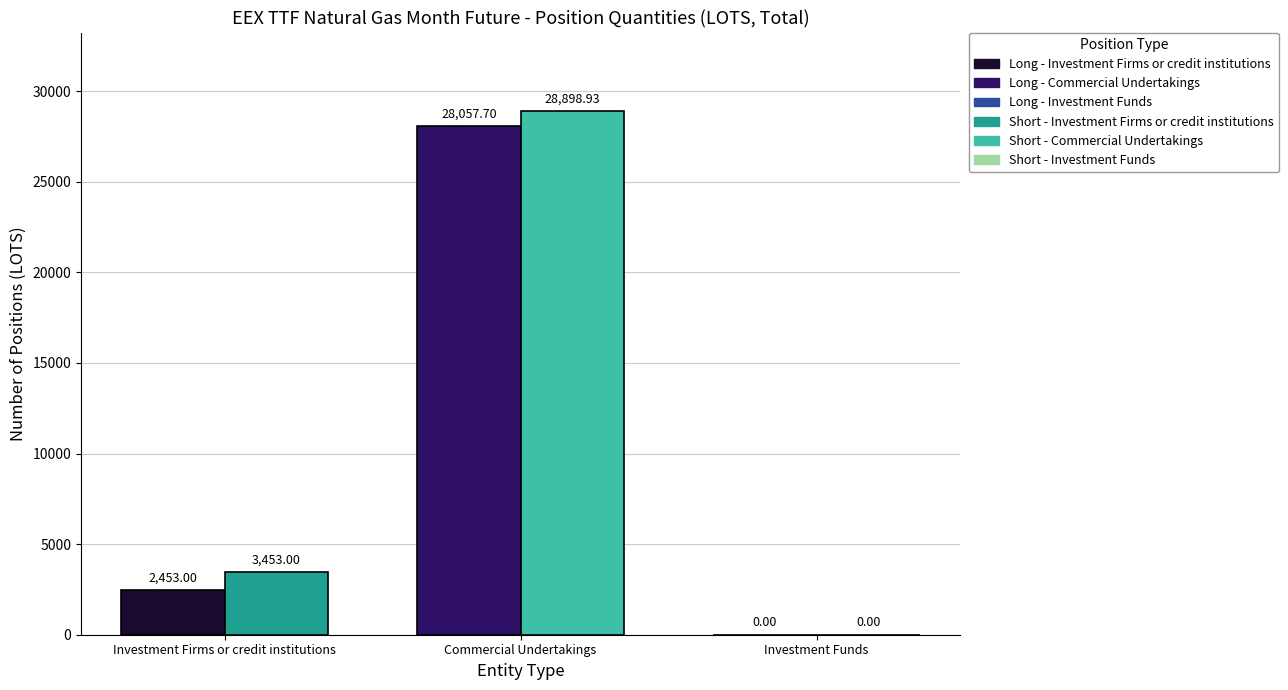

List the series in order of their peak value, highest first.

Short - Commercial Undertakings, Long - Commercial Undertakings, Short - Investment Firms or credit institutions, Long - Investment Firms or credit institutions